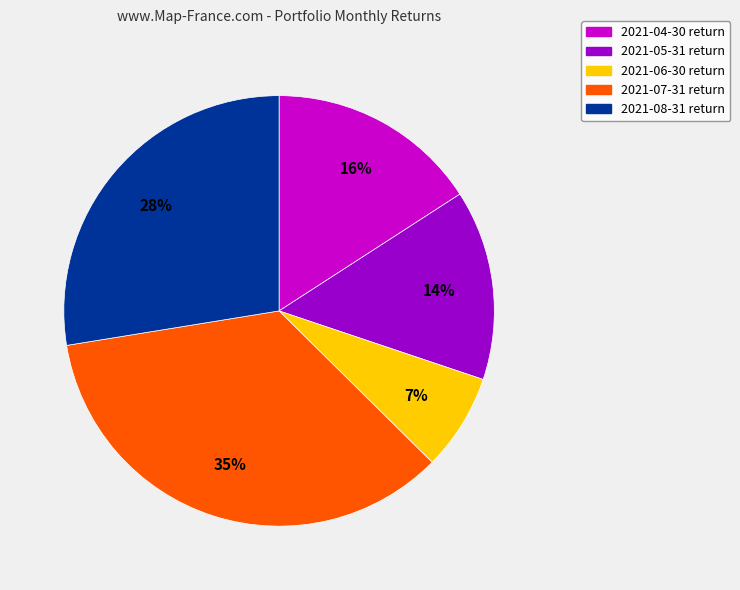

Which has a higher value, 2021-04-30 or 2021-05-31?

2021-04-30